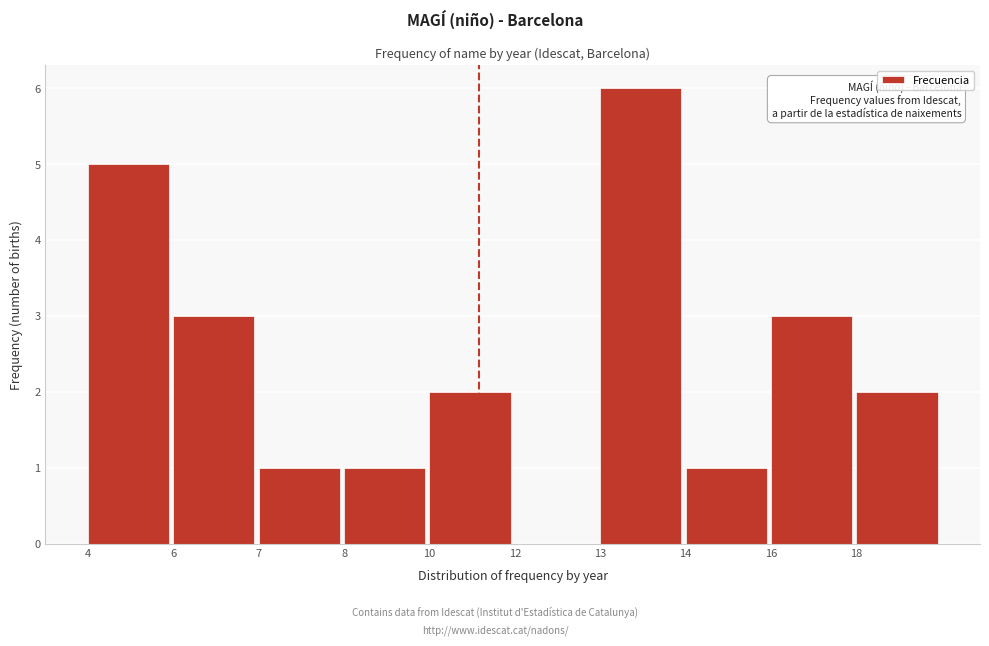

Reading left to right, list all the values displayed in this chart.

4=5	6=3	7=1	8=1	10=2	12=0	13=6	14=1	16=3	18=2